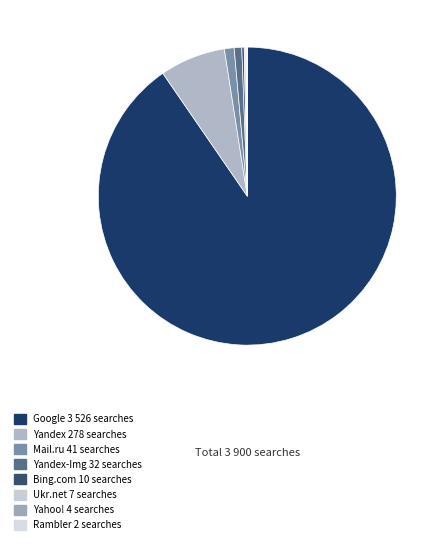

What is the smallest slice in the pie chart?

Rambler